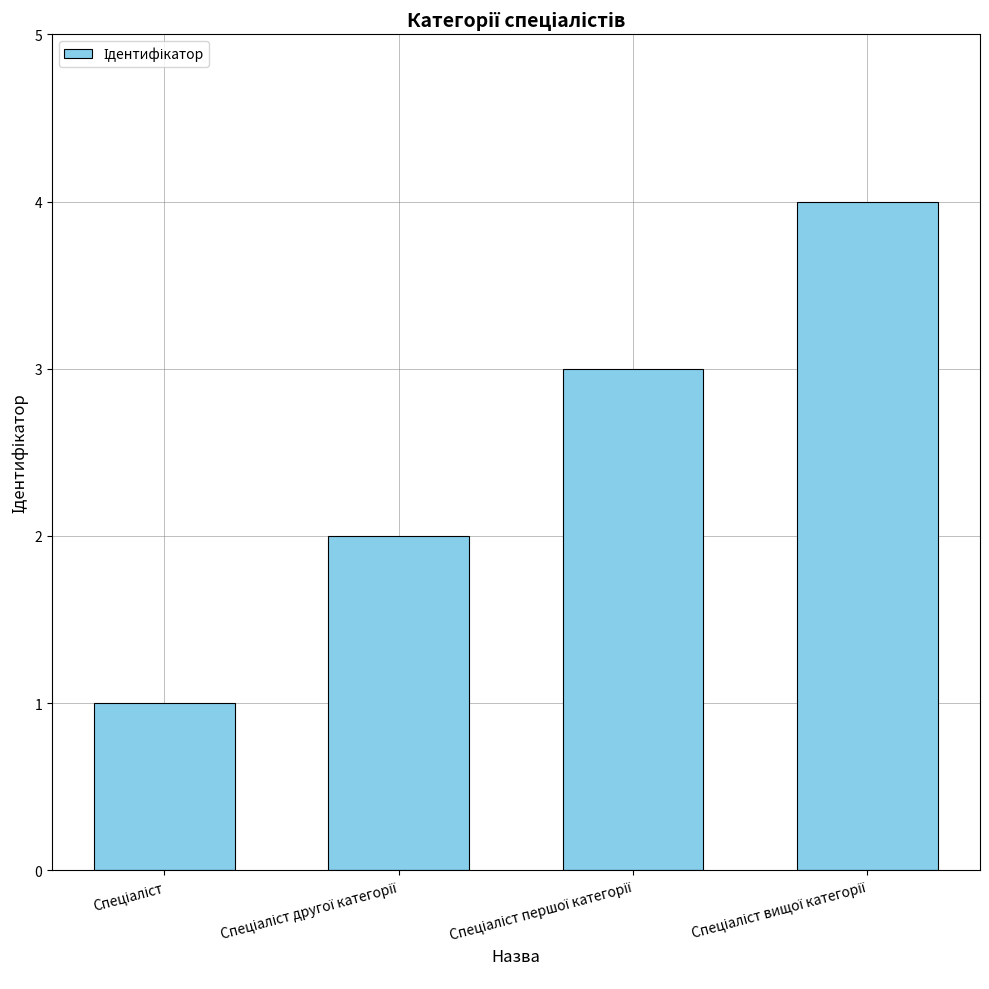

How many values are between 2 and 4?

3